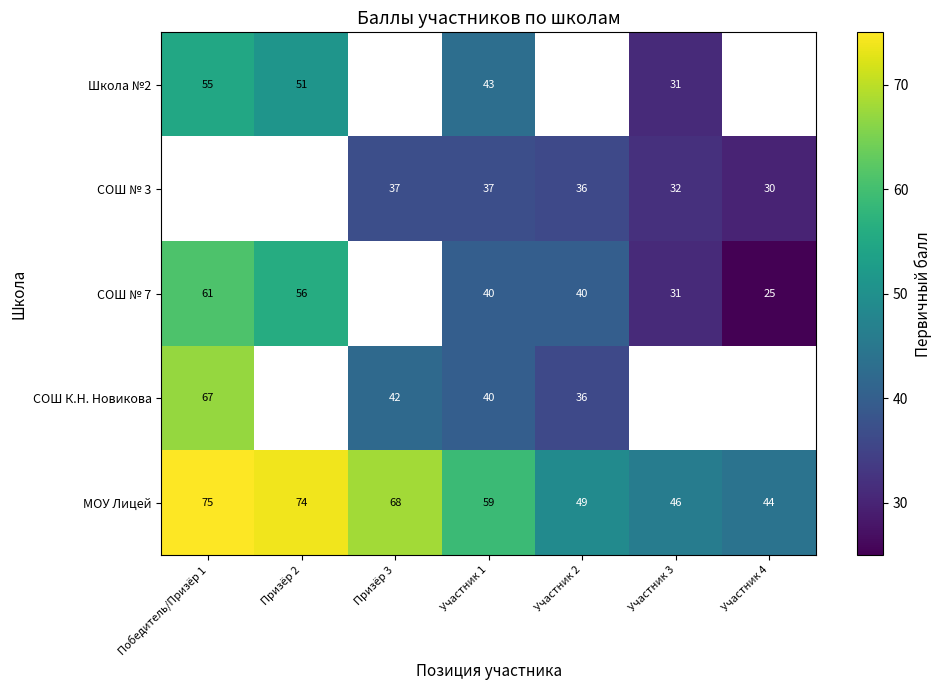

How many data points does each series have?

7